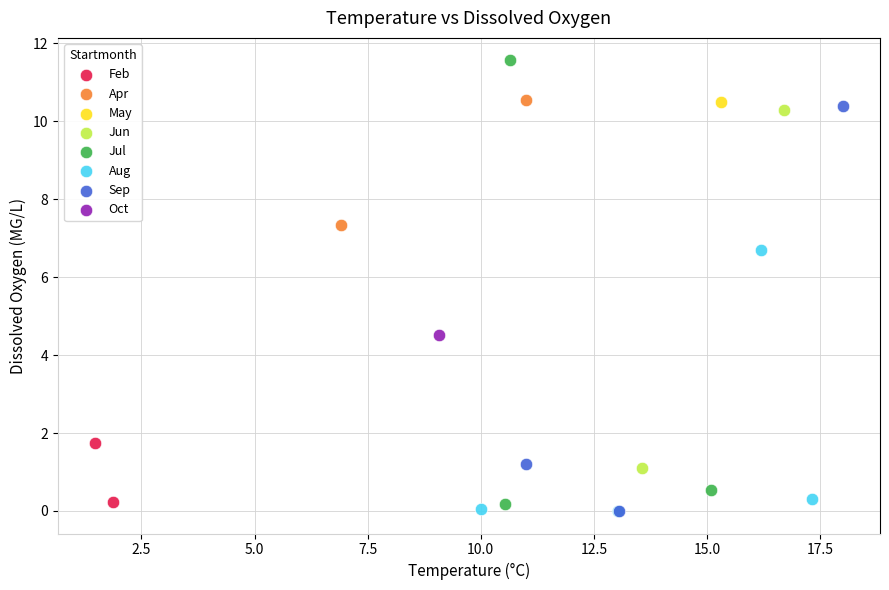

What are all the series names shown in the legend?

Feb, Apr, May, Jun, Jul, Aug, Sep, Oct